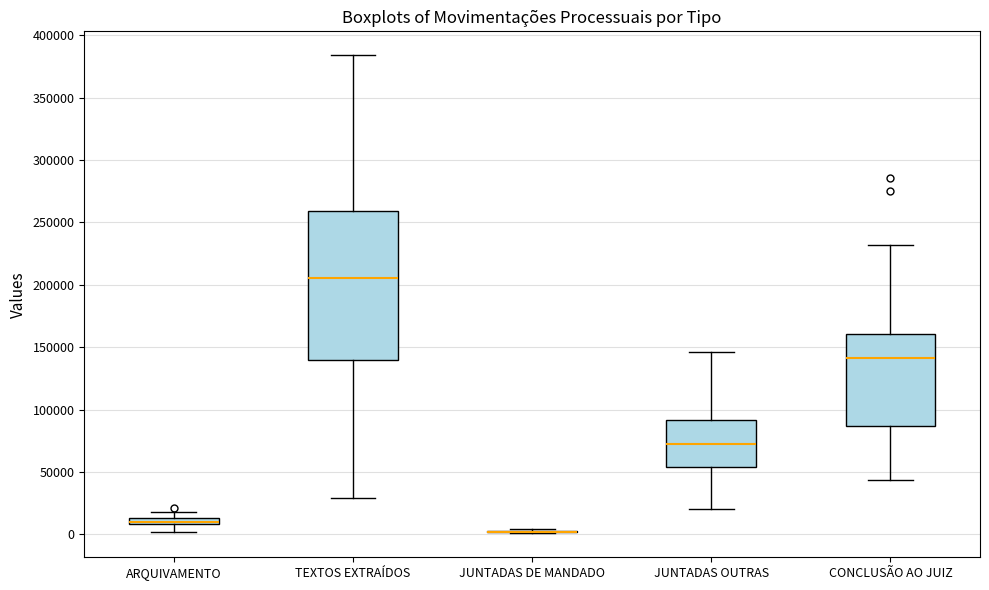

Where is the upper edge of the box for TEXTOS EXTRAÍDOS on the y-axis? The values are not printed on the chart, so give them approximately, as read against the axis.

260000